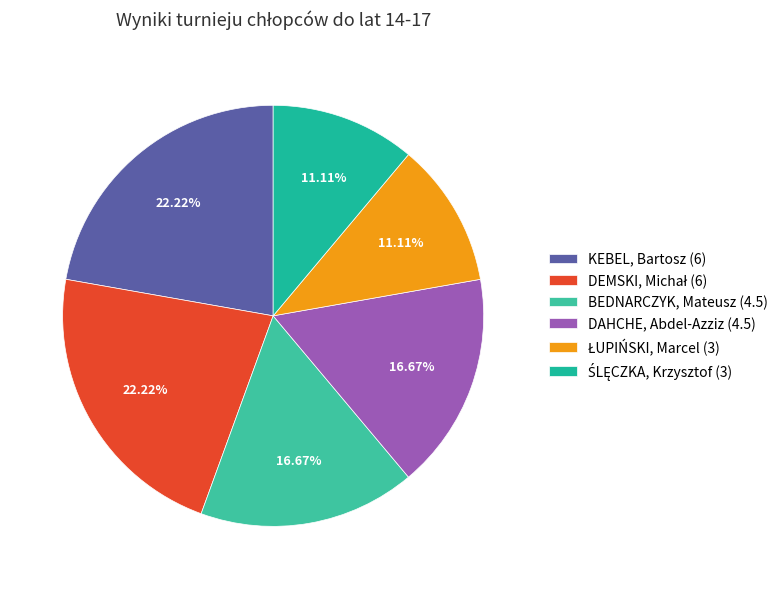

Which slice is the largest?

KEBEL, Bartosz